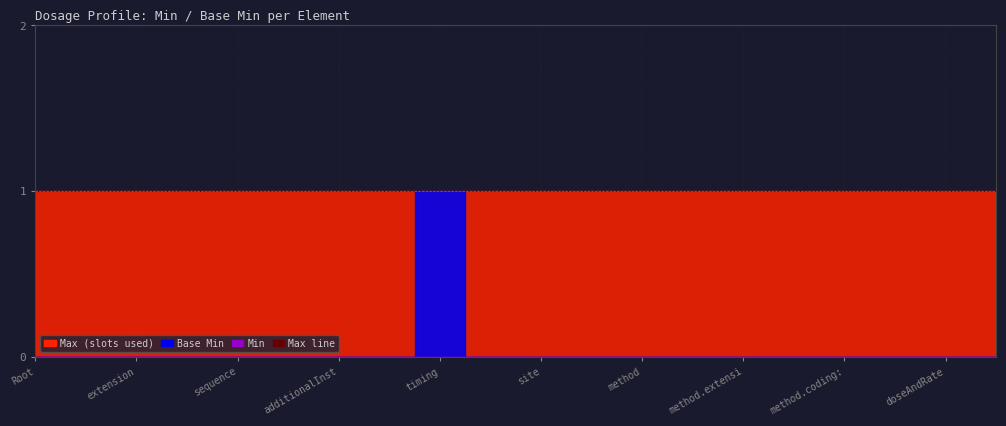

Which series has the largest range (max minus min)?

Base Min